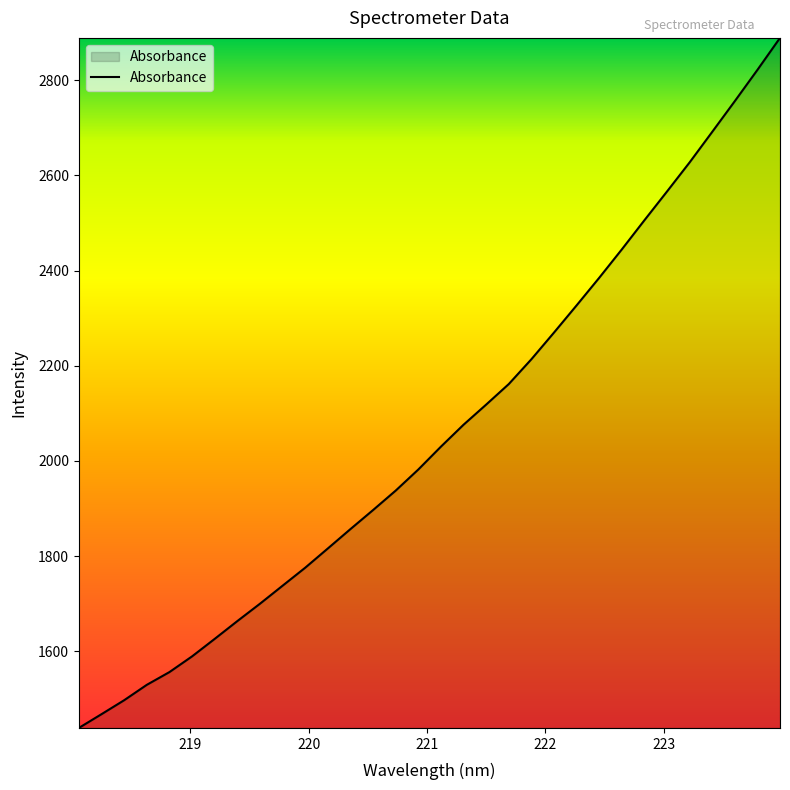

What is the greatest value displayed?

2888.9